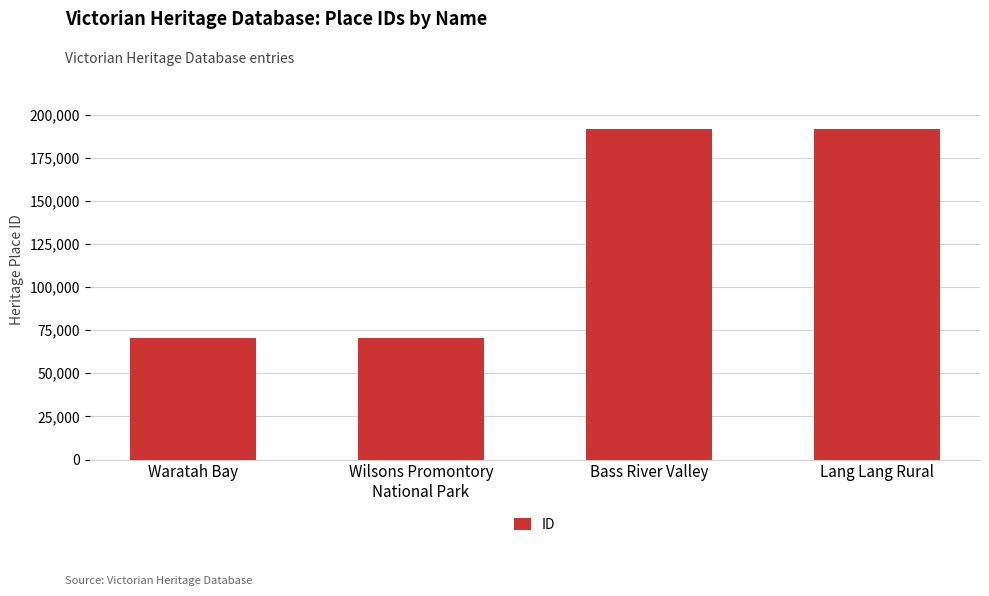

What is the ratio of the value at Waratah Bay to the value at Lang Lang Rural?

0.4